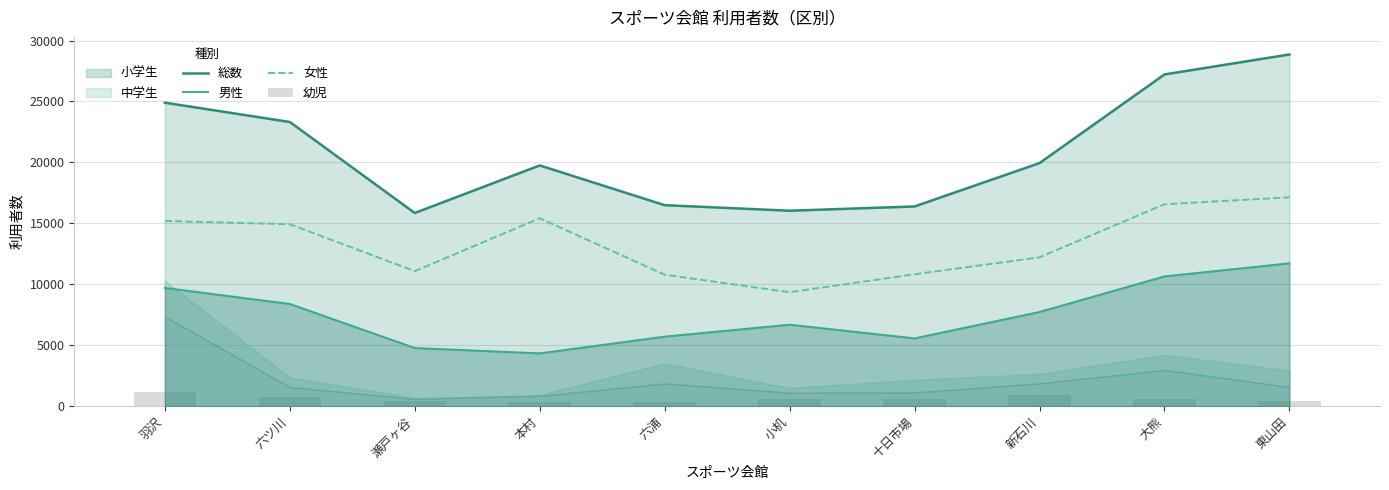

List the labels in order of 女性 value, smallest first.

小机, 六浦, 十日市場, 瀬戸ヶ谷, 新石川, 六ツ川, 羽沢, 本村, 大熊, 東山田